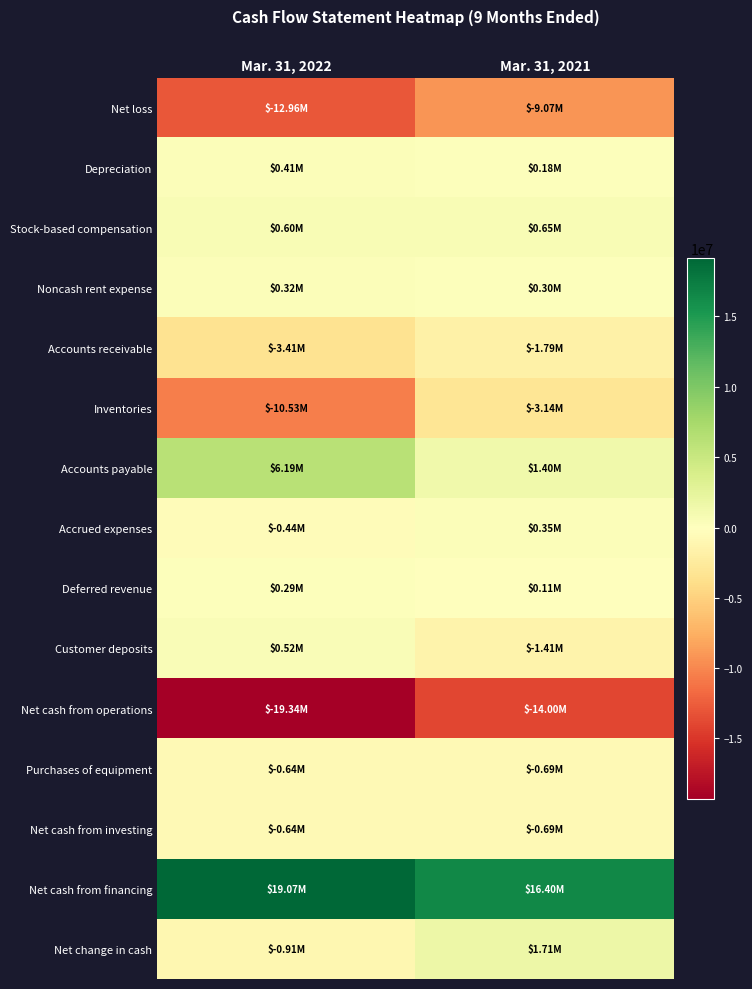

What is the greatest value displayed?

19073000